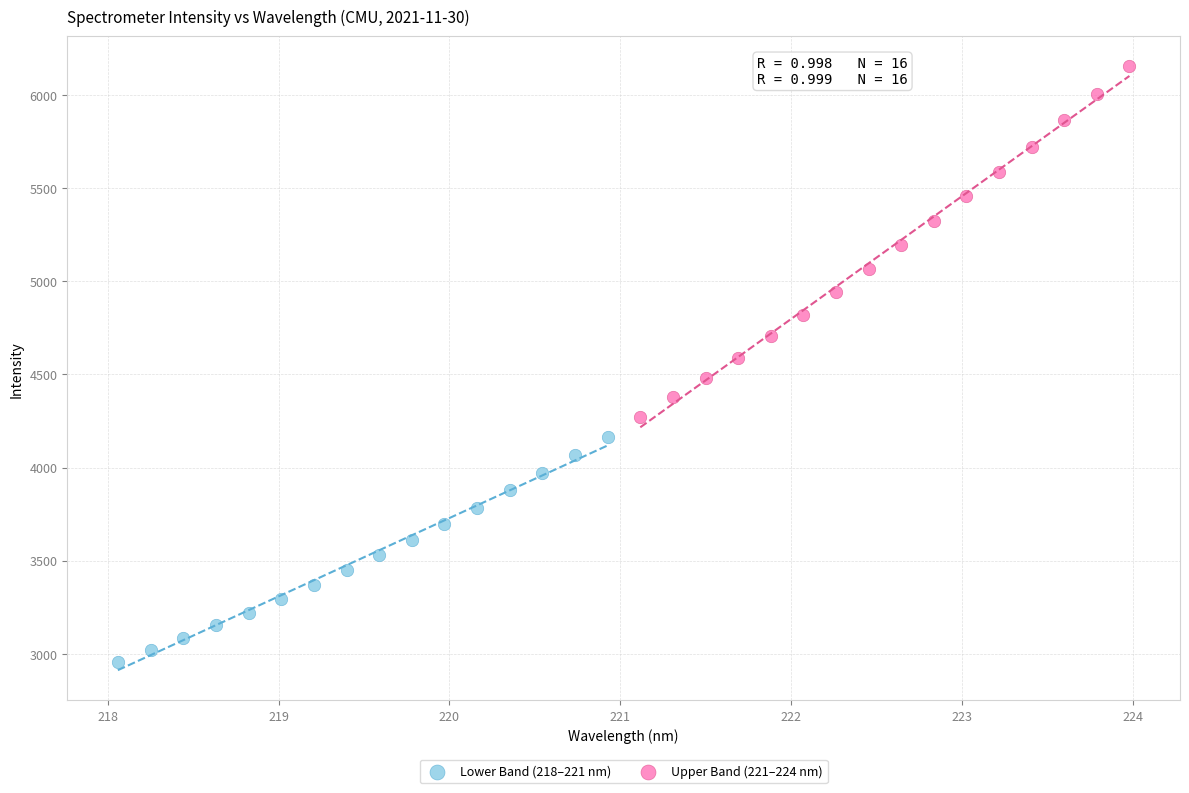

Which series contains the lowest Y value?

Lower Band (218–221 nm)